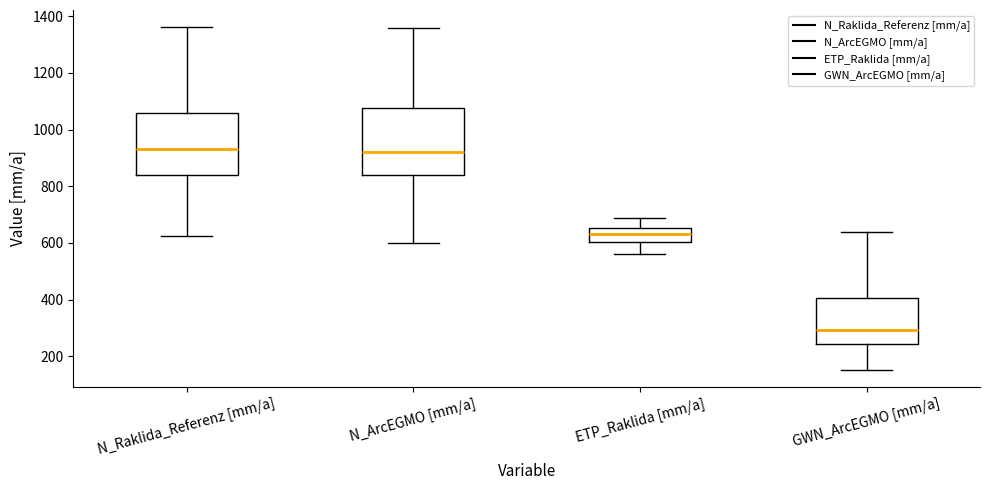

Where is the lower edge of the box for ETP_Raklida [mm/a] on the y-axis? The values are not printed on the chart, so give them approximately, as read against the axis.

600